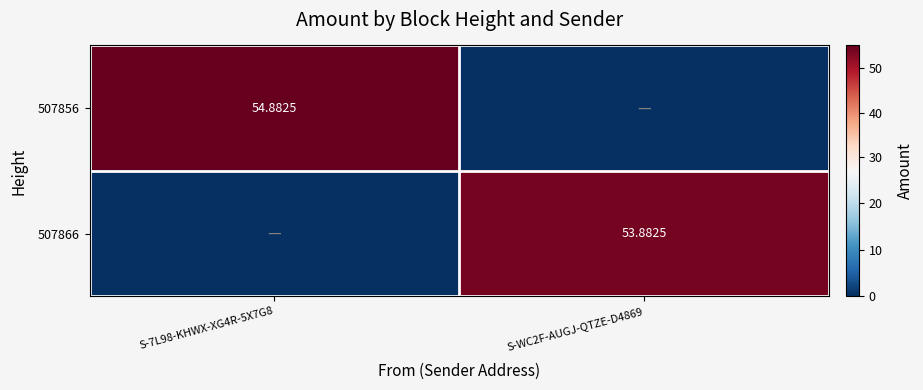

At which category does the chart reach its peak across all series?

S-7L98-KHWX-XG4R-5X7G8